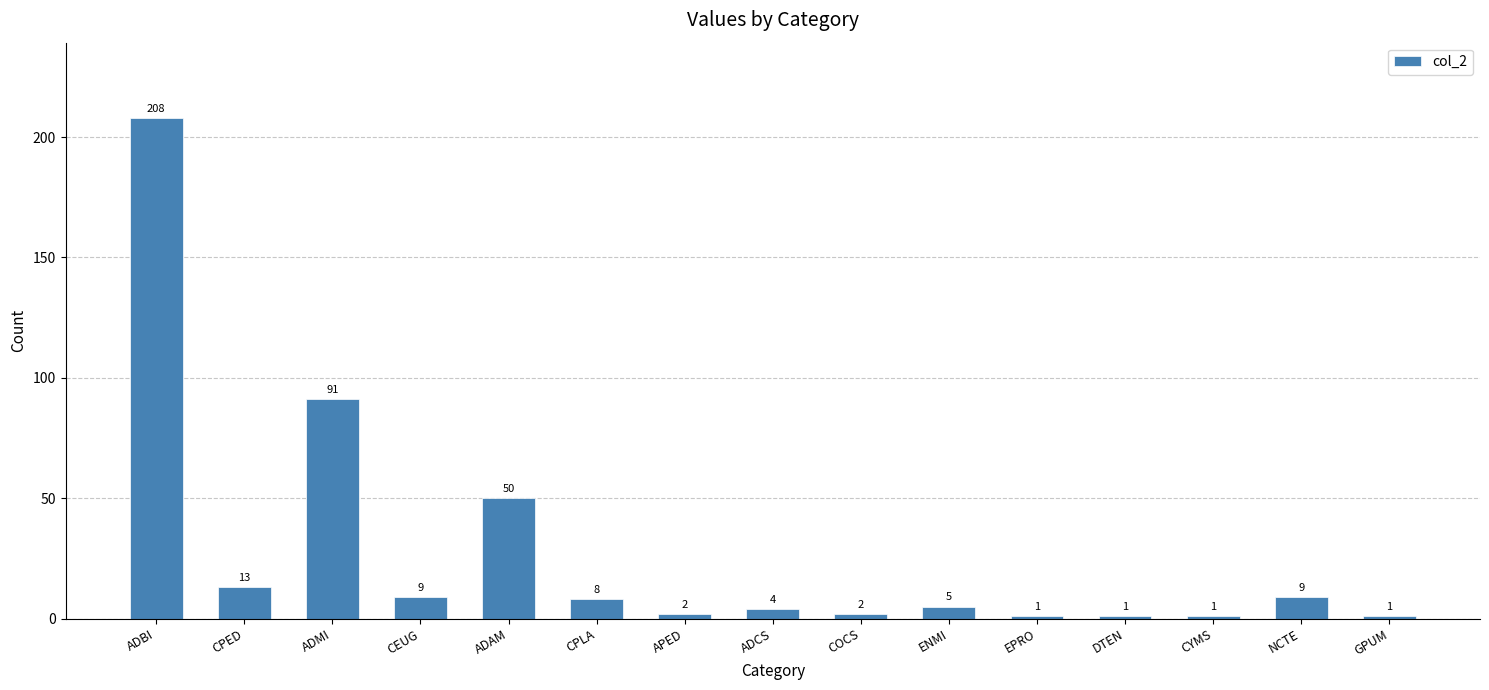

What is the difference between the second highest and minimum values?

90